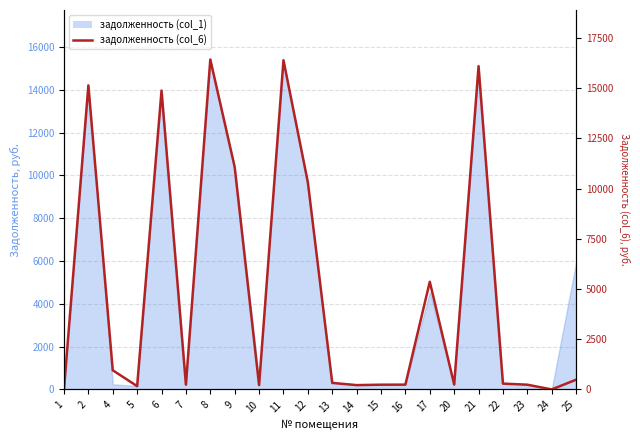

The chart shows a value of 11073.5 at 9. True or false?

True